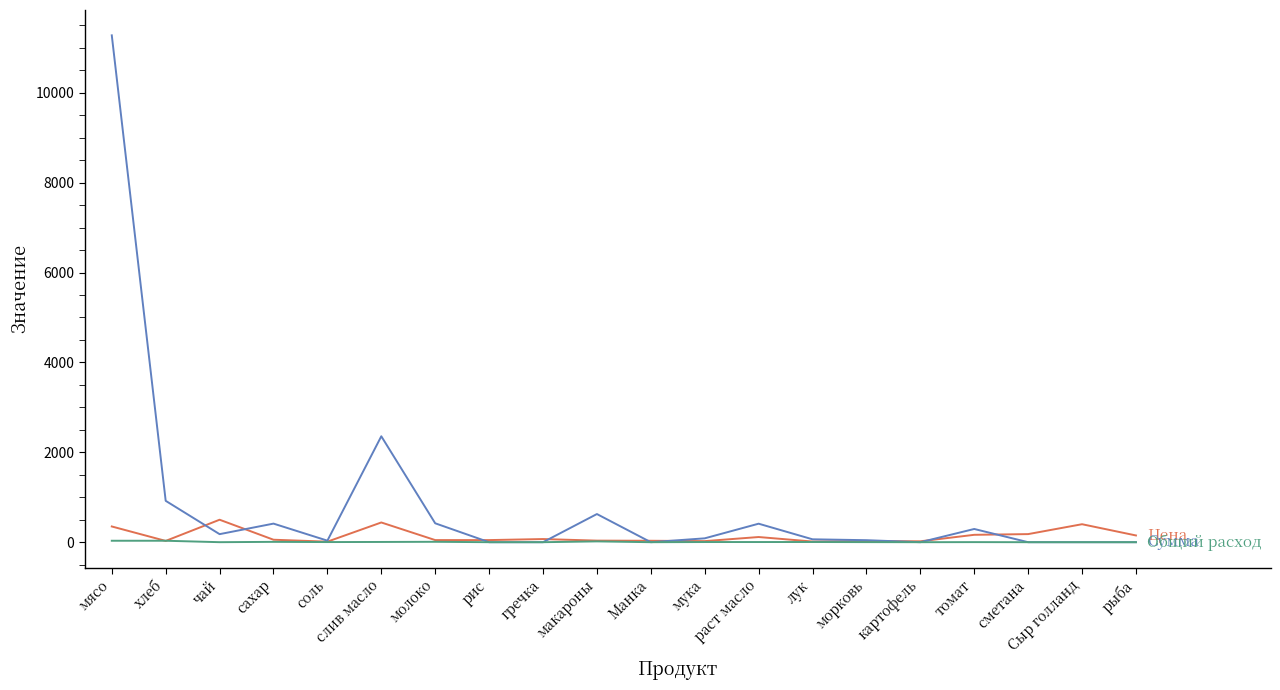

Count the number of categories in the chart.

20